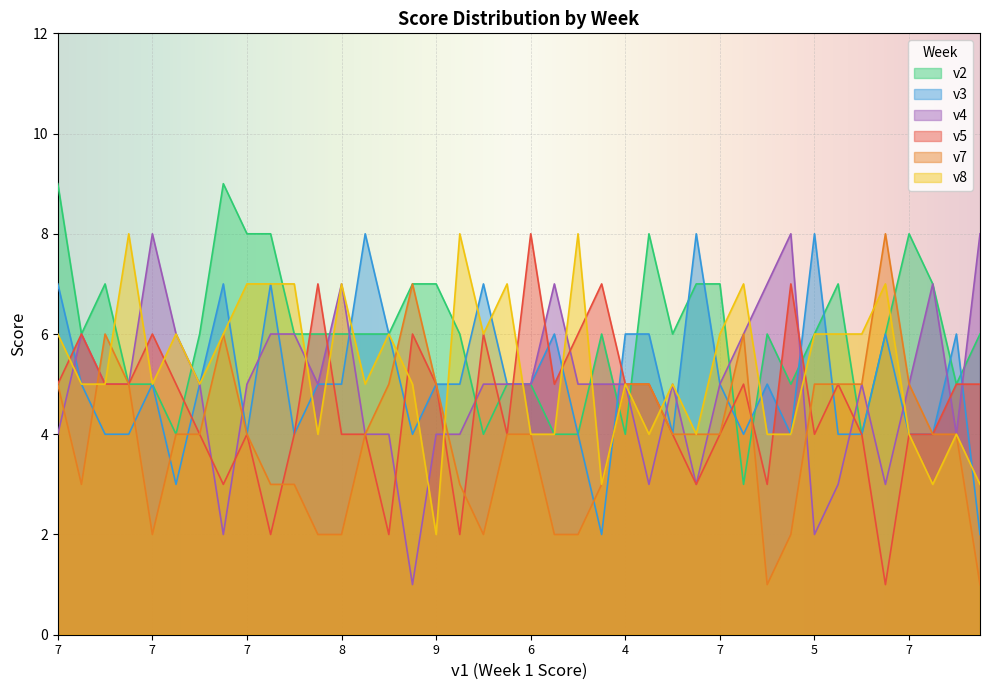

What is the average value of the v4 series?

5